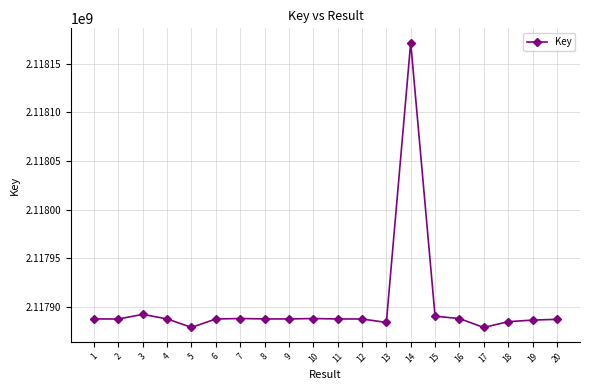

The chart shows a value of 1082933638 at 9. True or false?

False